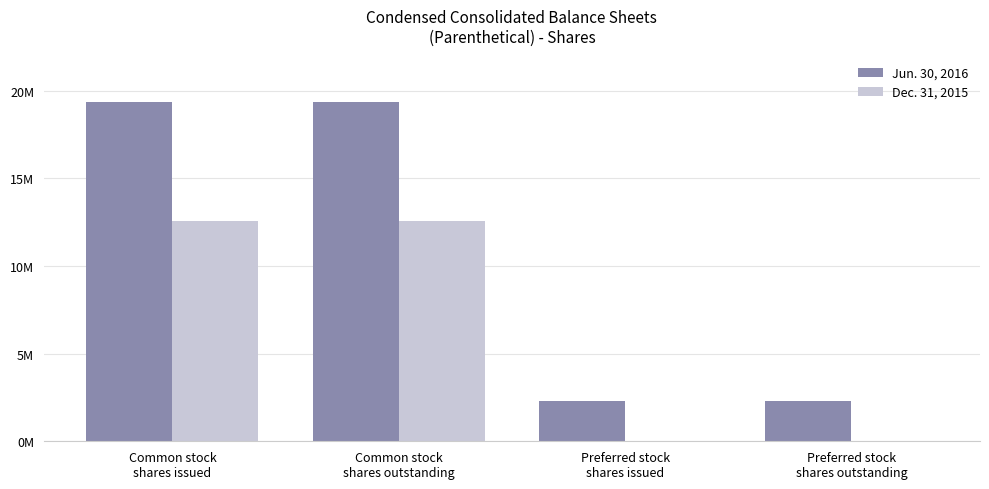

What are all the series names shown in the legend?

Jun. 30, 2016, Dec. 31, 2015